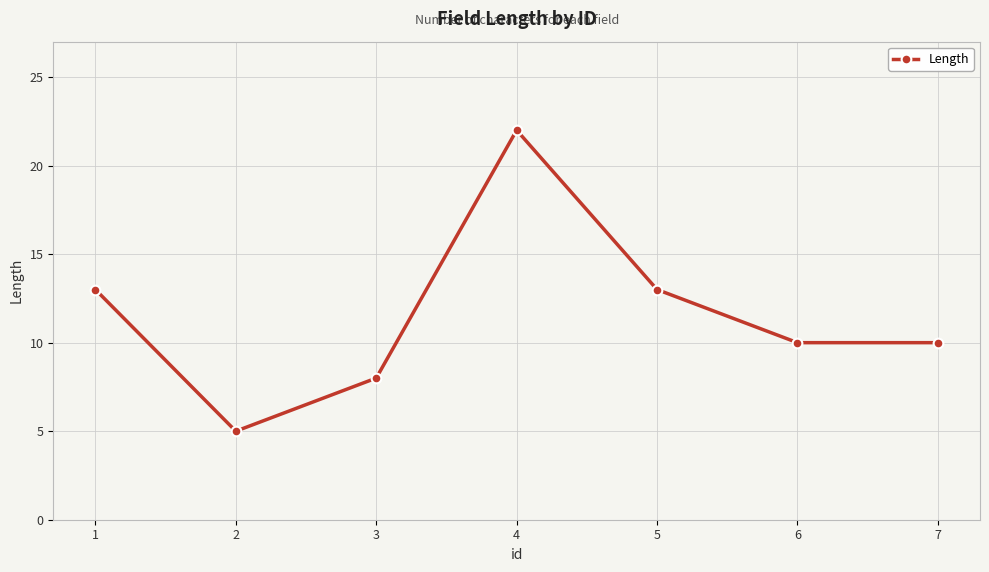

What is the ratio of the value at 7 to the value at 5?

0.8